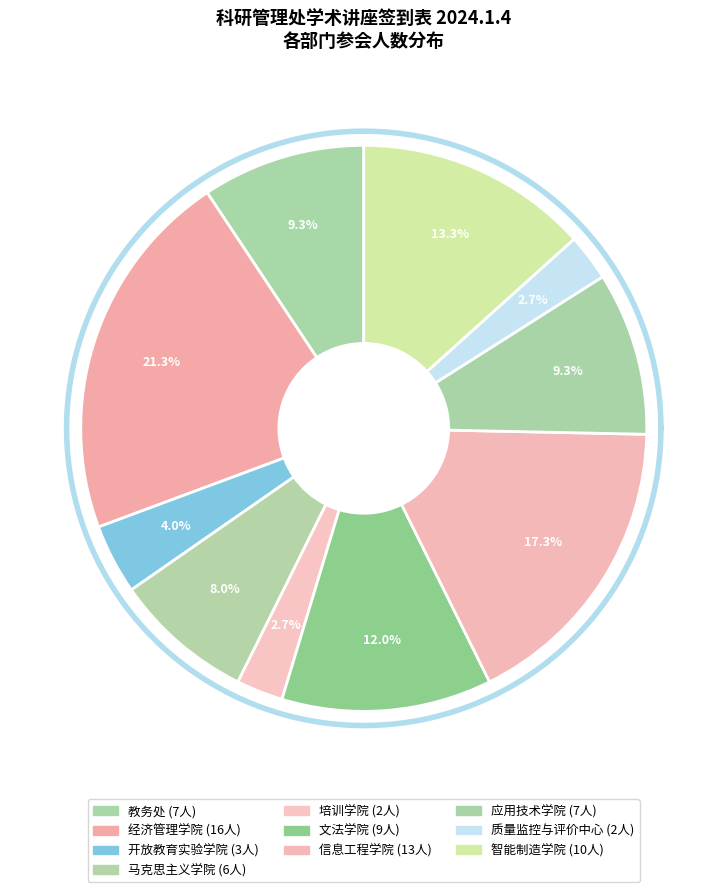

To the nearest percent, what is the difference between the 马克思主义学院 and 开放教育实验学院 slice percentages?

4%